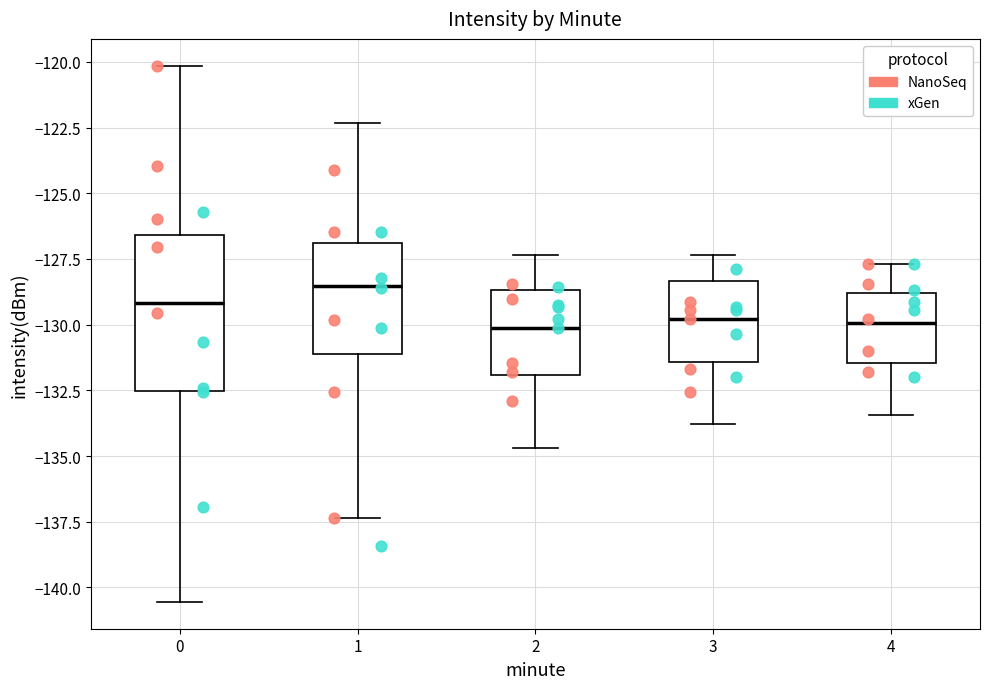

Which box has the highest median line?

1